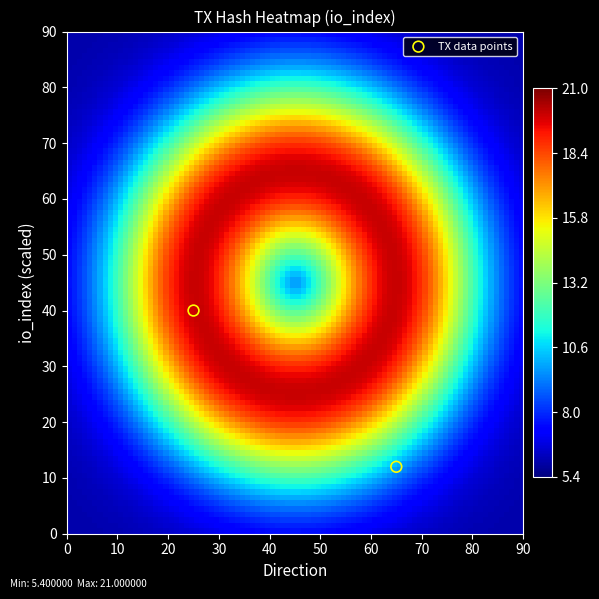

What is the average X value?

45